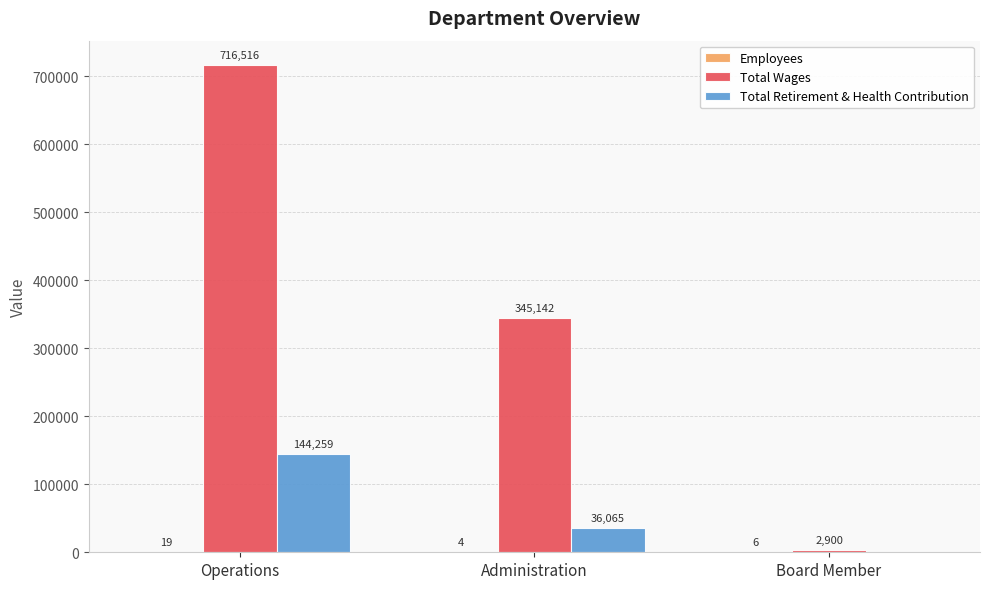

What is the maximum value shown in the chart?

716516